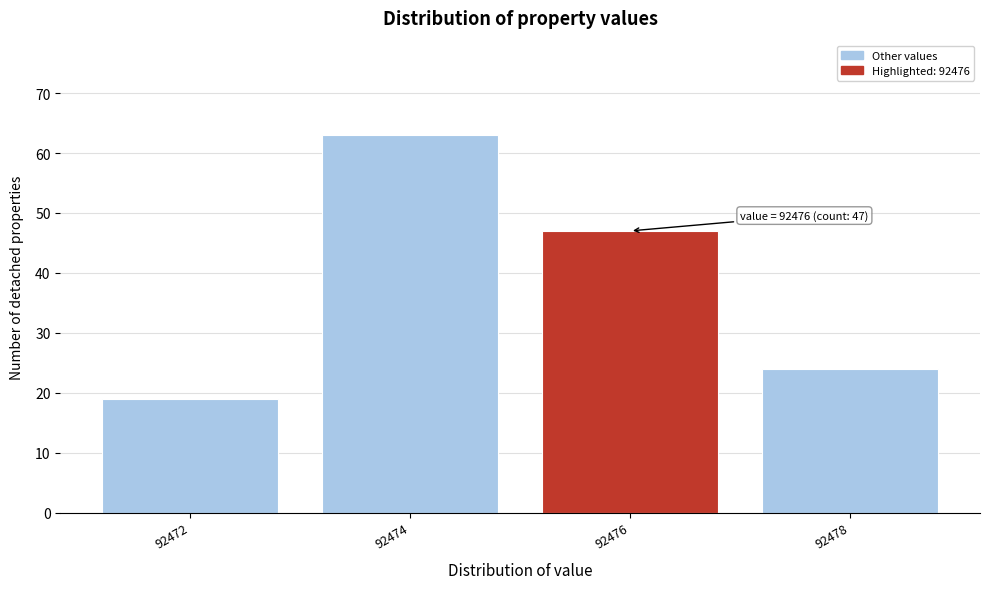

Which range on the x-axis has the tallest bar?

92473 to 92475